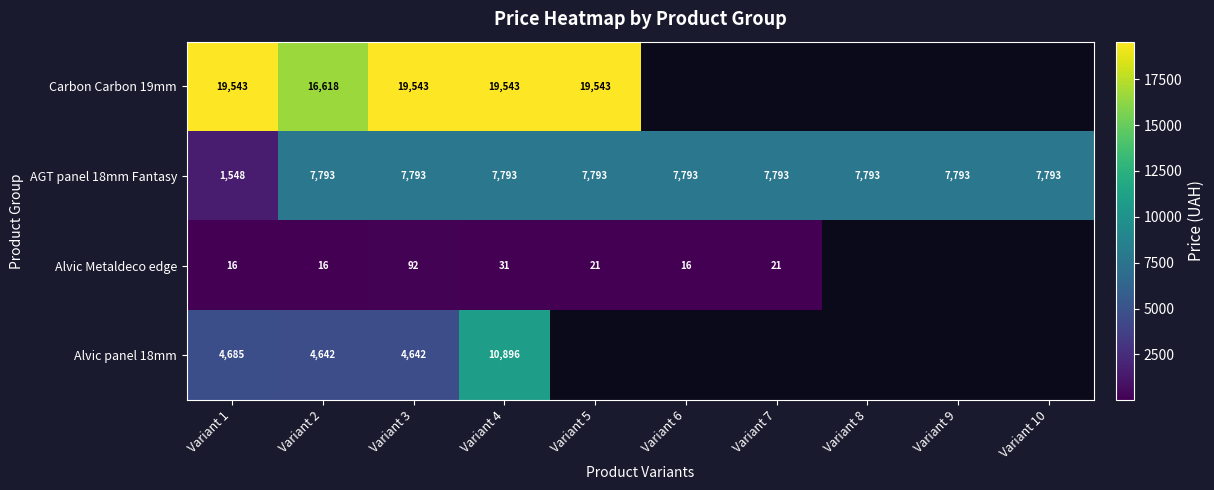

Is it true that Alvic Metaldeco edge equals 153.4 at Variant 3?

False